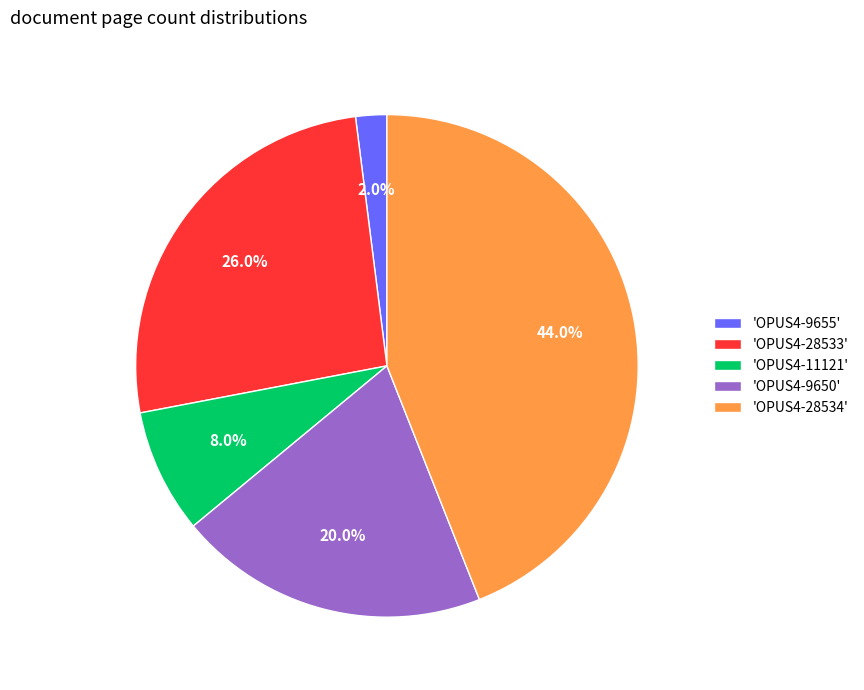

What is the total percentage of 'OPUS4-28533' and 'OPUS4-9655'?

28.0%